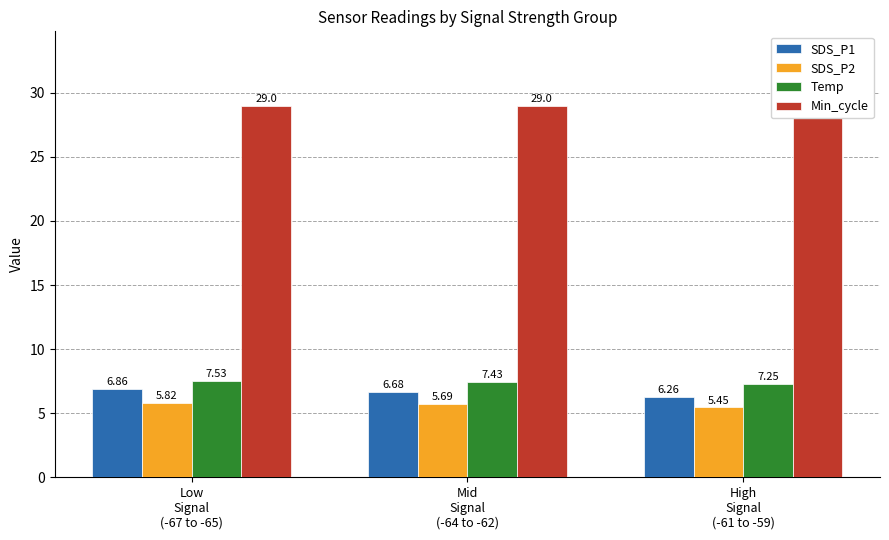

What is the total value across all series at Mid
Signal
(-64 to -62)?

48.8